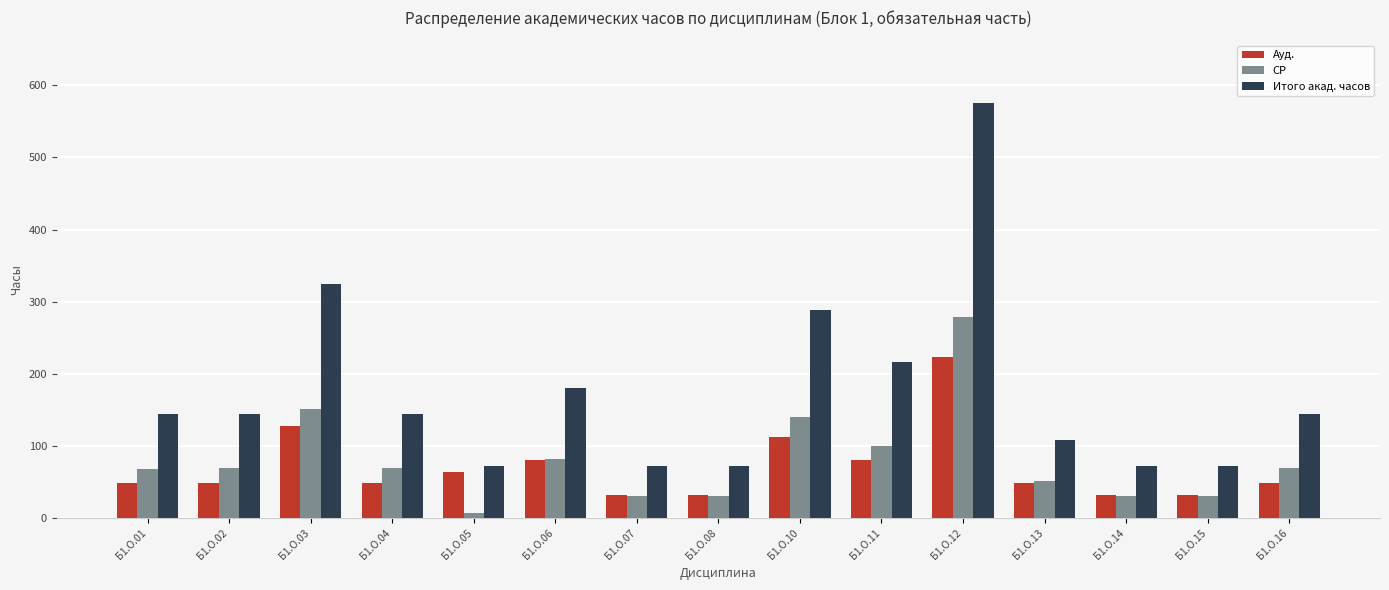

The value of СР at Б1.О.10 is 139.6. True or false?

True